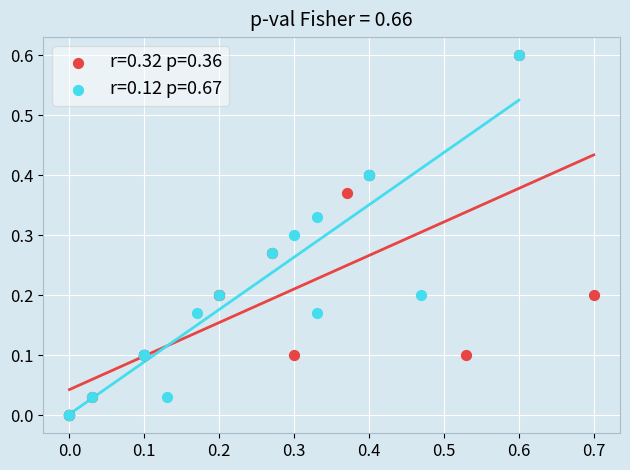

What are all the series names shown in the legend?

r=0.32 p=0.36, r=0.12 p=0.67